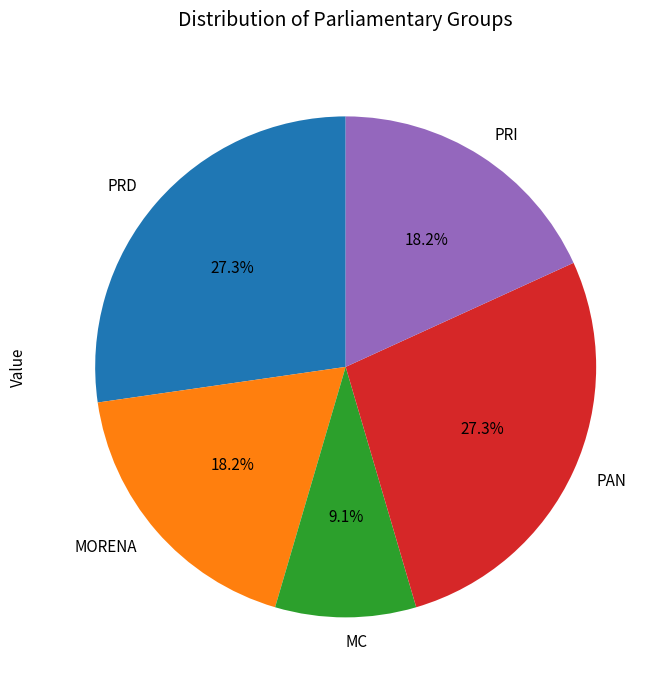

True or false: MORENA accounts for 8% of the total.

False